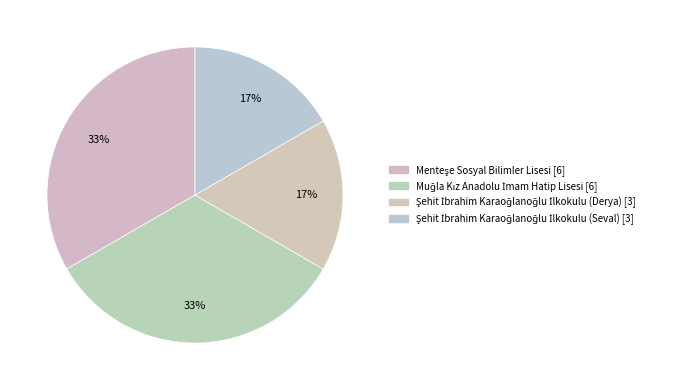

What percentage is NOT represented by Menteşe Sosyal Bilimler Lisesi?

66.7%